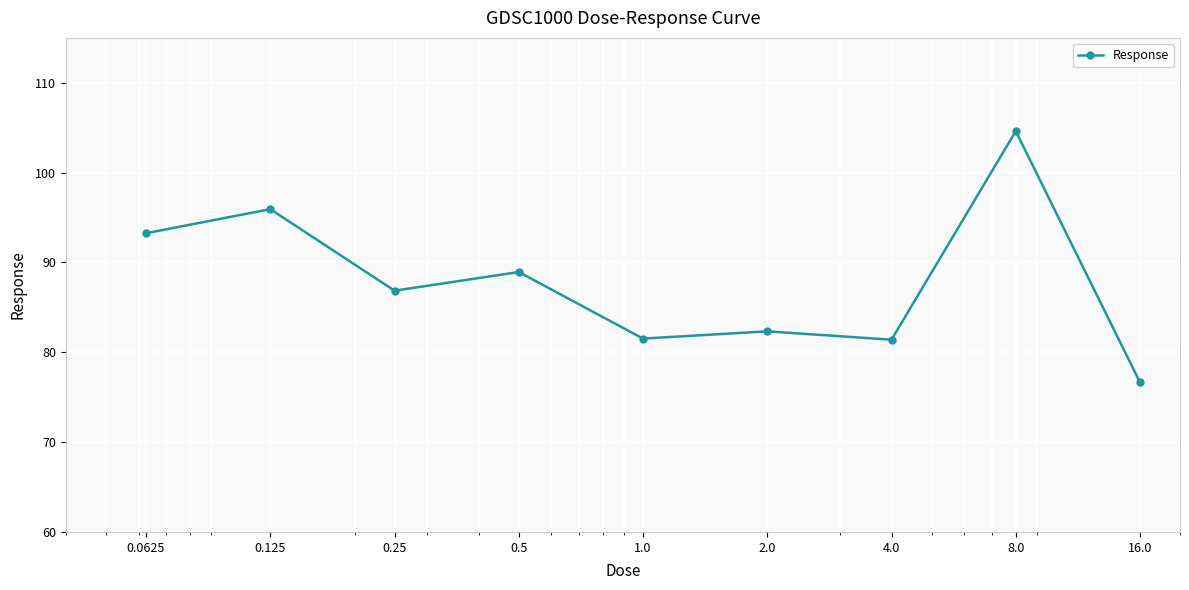

What is the smallest value displayed?

76.6